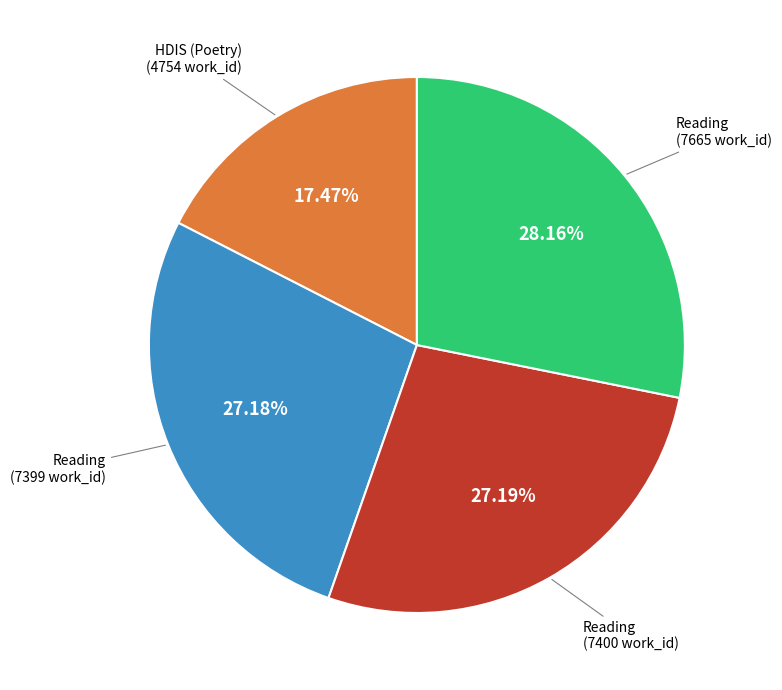

Is there any slice that represents more than half of the pie?

No